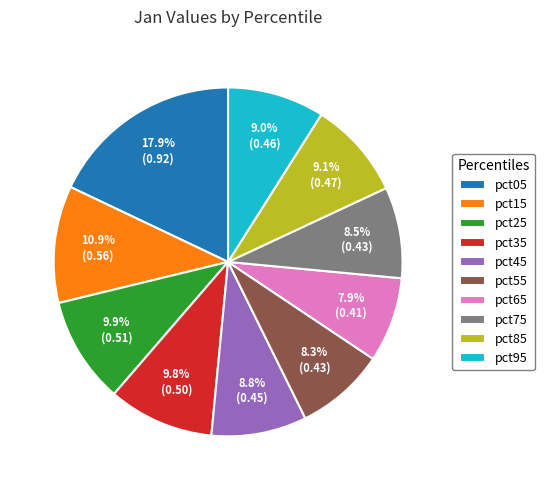

Is it true that pct35 is 19% of the pie?

False